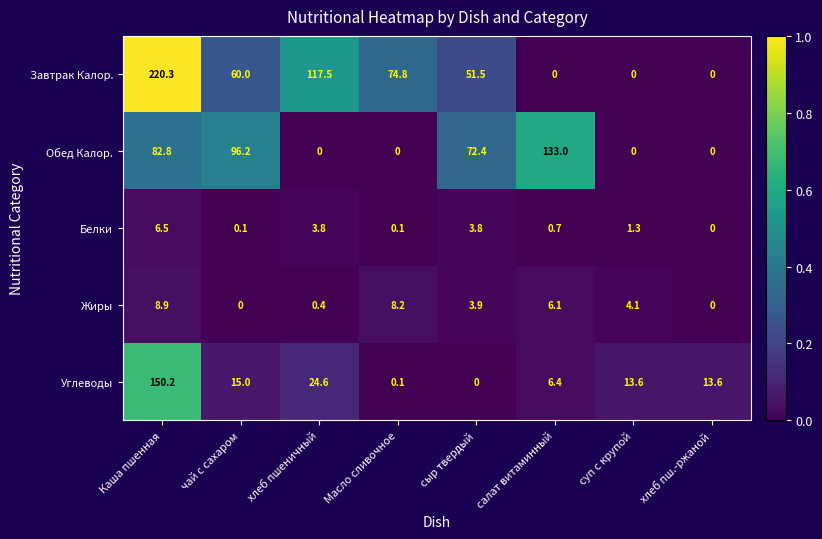

The Жиры series shows 12.3 at Каша пшенная. True or false?

False